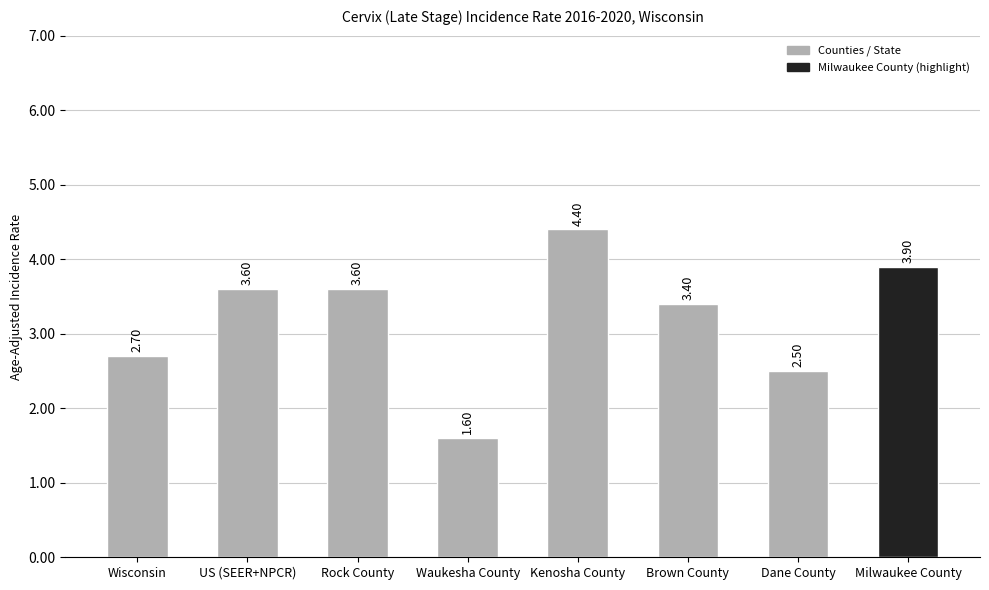

Which label corresponds to the smallest value in the chart?

Waukesha County